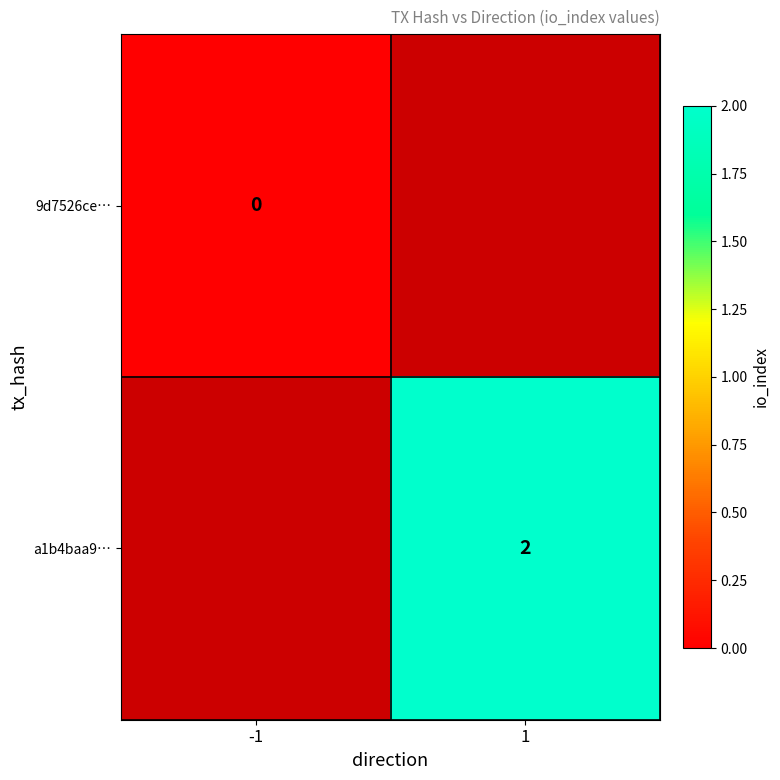

How many distinct data groups are displayed?

2